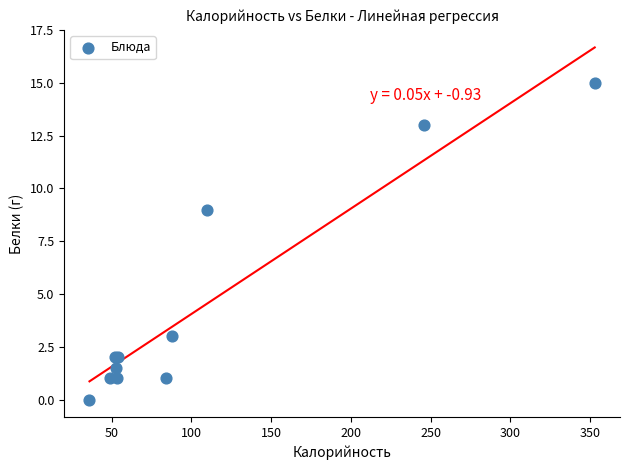

What Y value in the scatter plot is closest to 7?

9.0